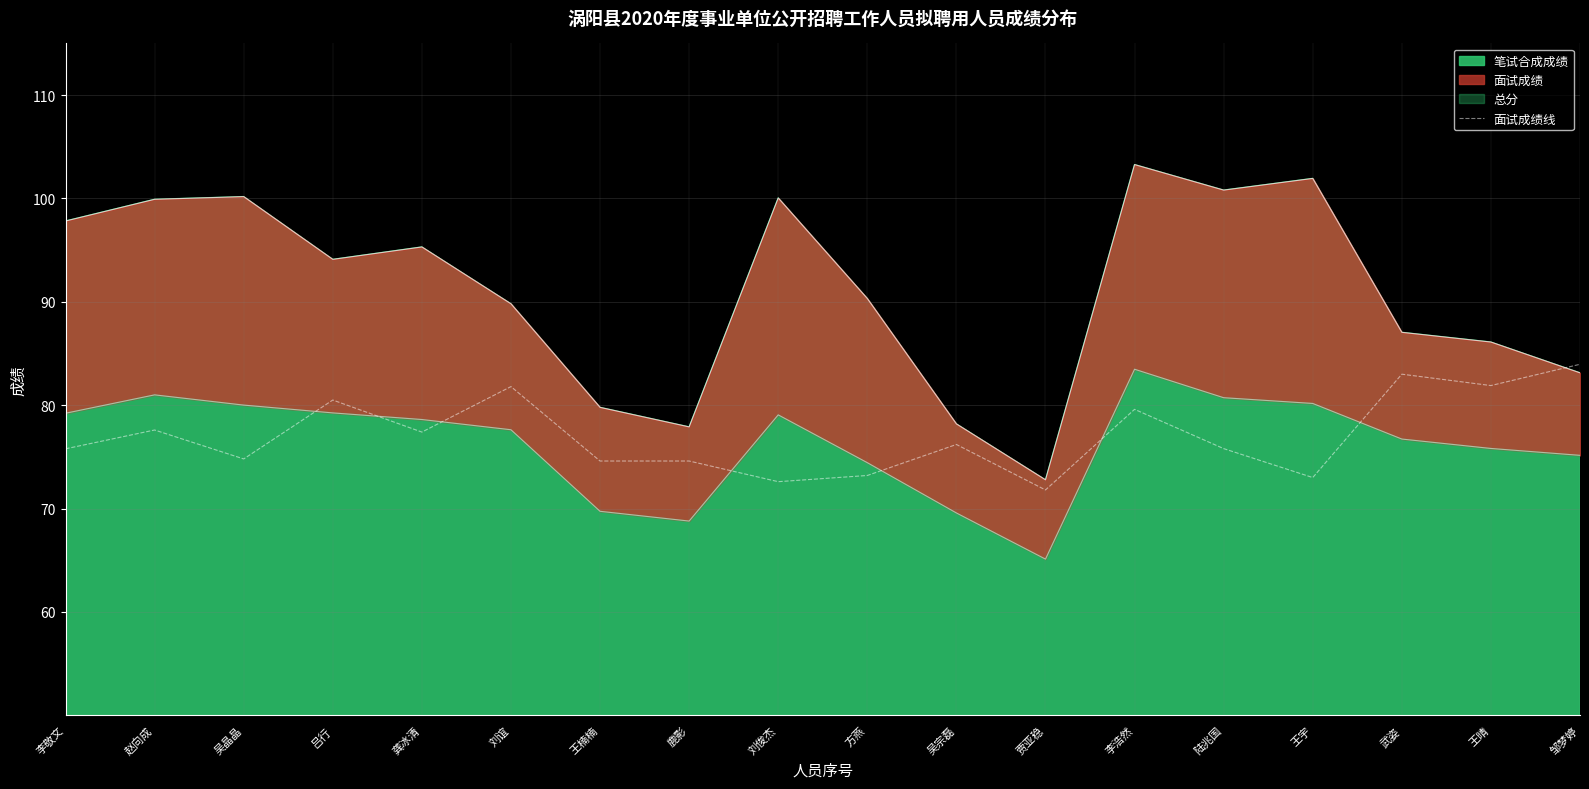

At which label does the data first exceed 76?

赵向成